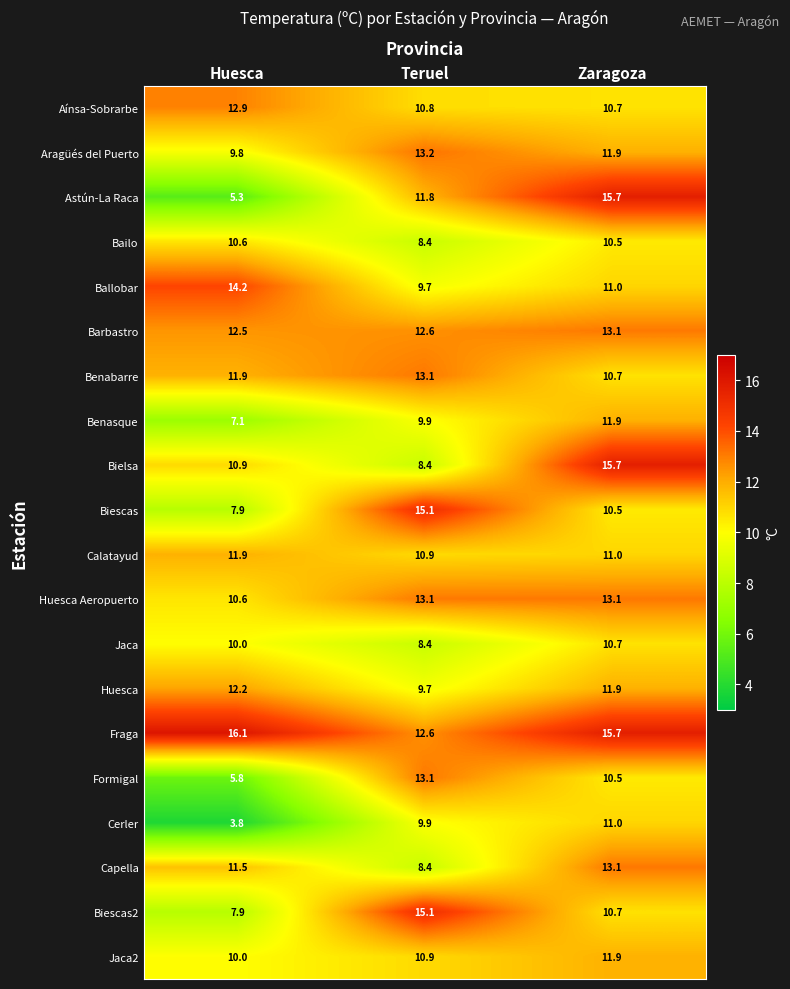

Which label corresponds to the largest value in the chart?

Huesca